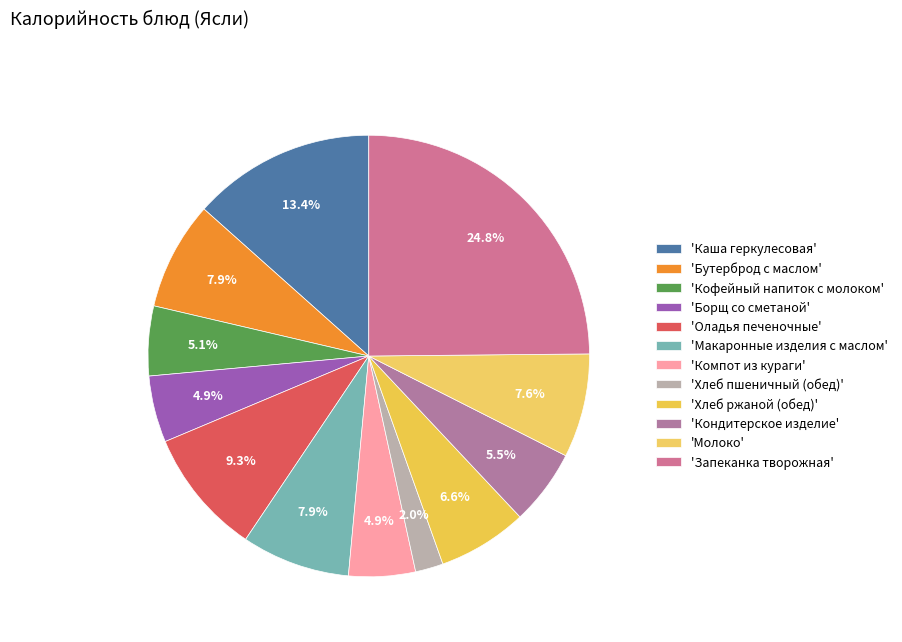

Which category has the smallest portion of the pie?

Хлеб пшеничный (обед)